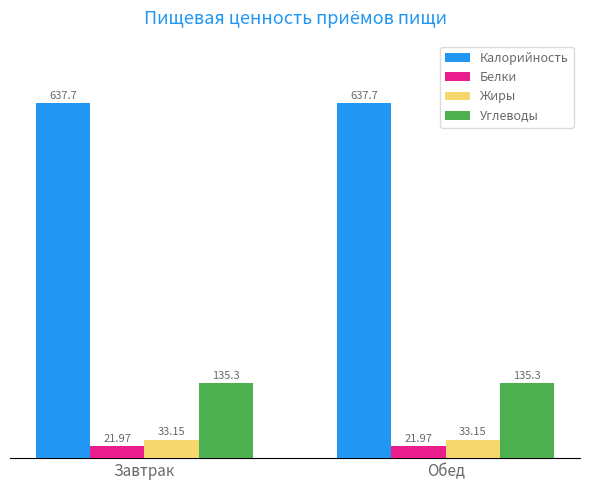

Rank the series by their maximum value, from highest to lowest.

Калорийность, Углеводы, Жиры, Белки